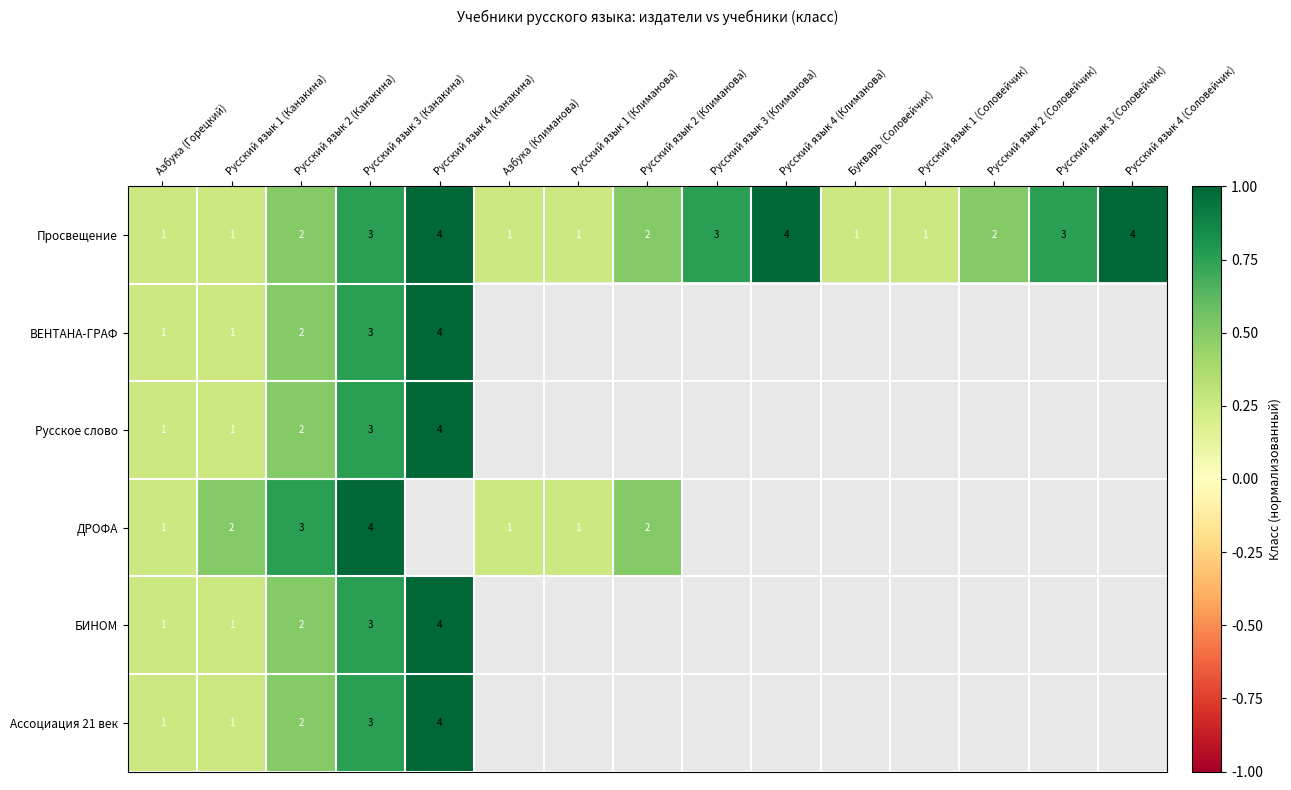

Which series has the widest spread of values?

Просвещение